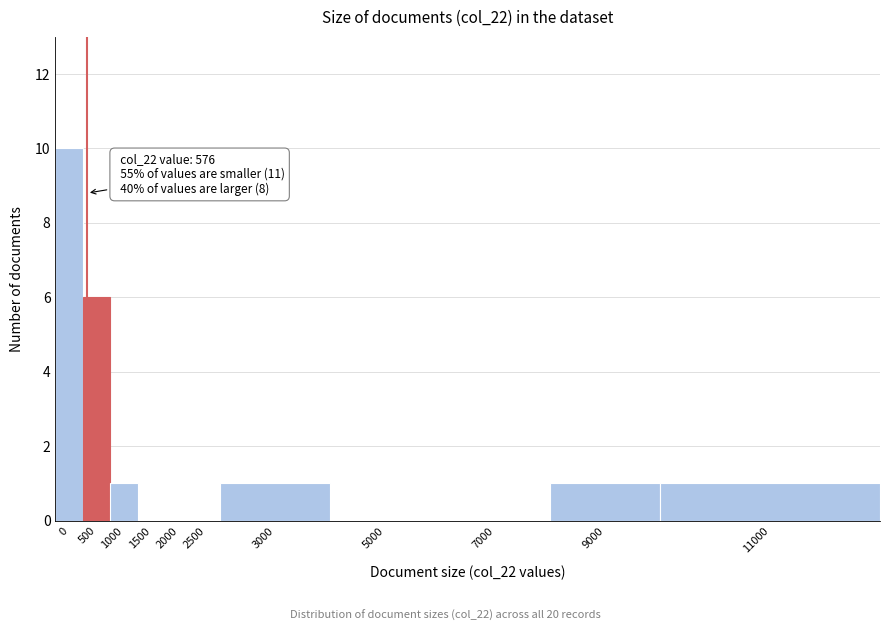

Reading left to right, transcribe all the data shown in this chart.

0=10	500=6	1000=1	1500=0	2000=0	2500=0	3000=1	5000=0	7000=0	9000=1	11000=1